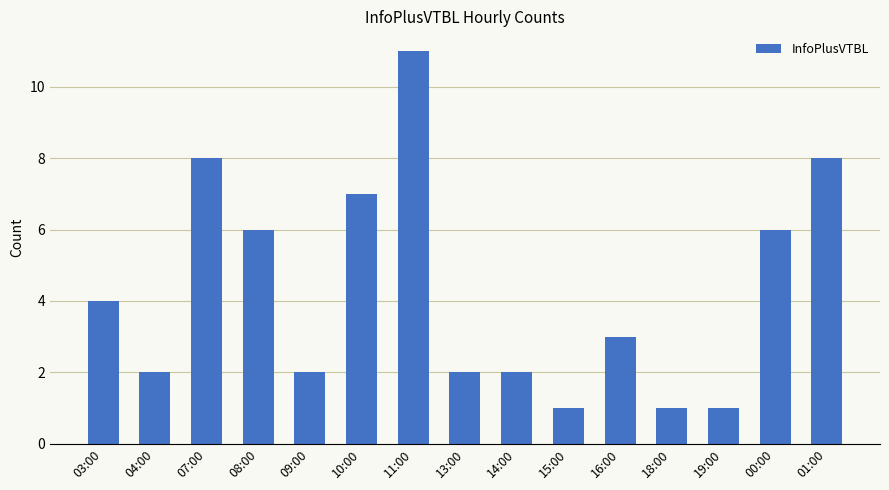

What is the difference between the maximum and minimum values?

10